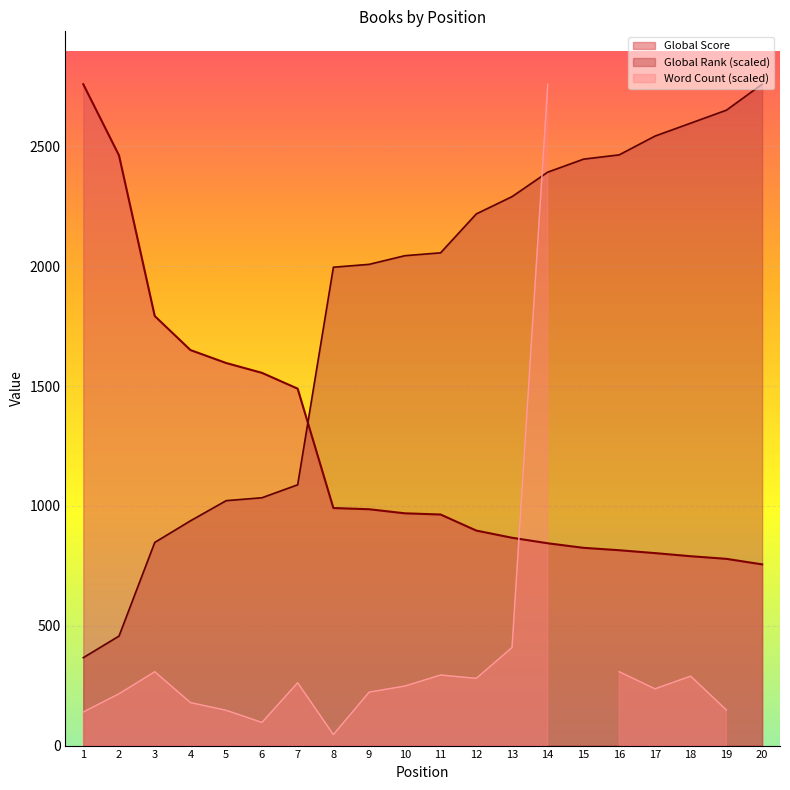

What is the approximate value of Global Score at 7?

1489.0